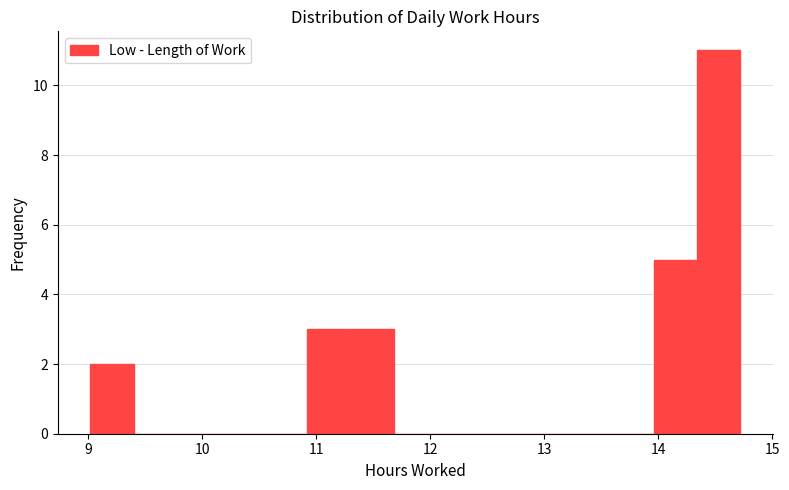

Read against the x-axis, roughly where is the centre of the tallest bar?

14.5